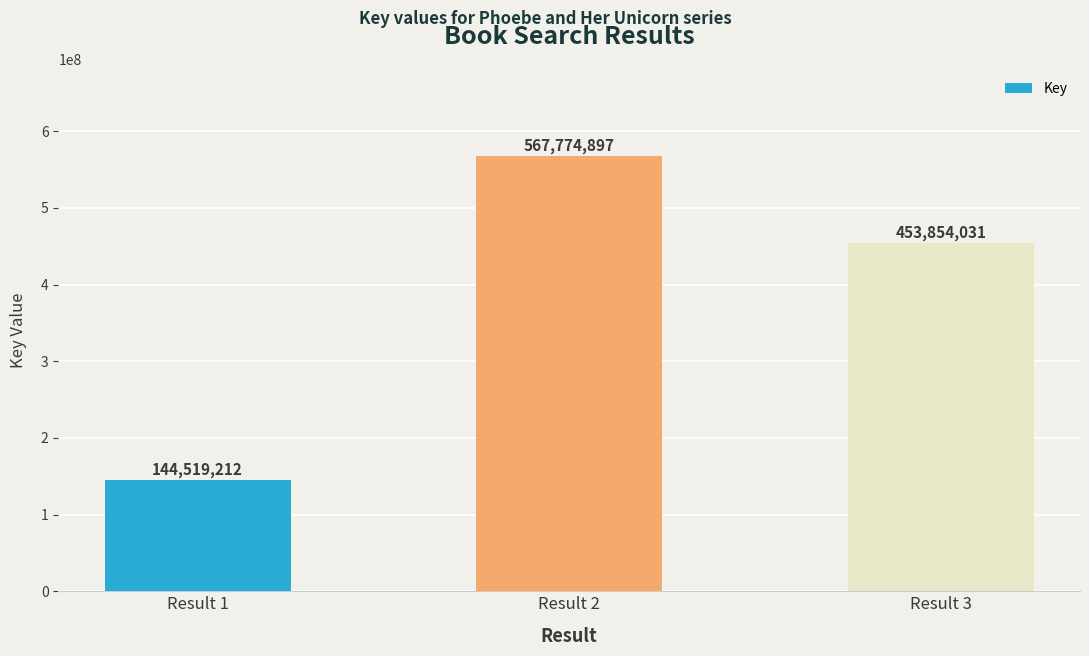

Is it true that the value at Result 1 is 236670422?

False